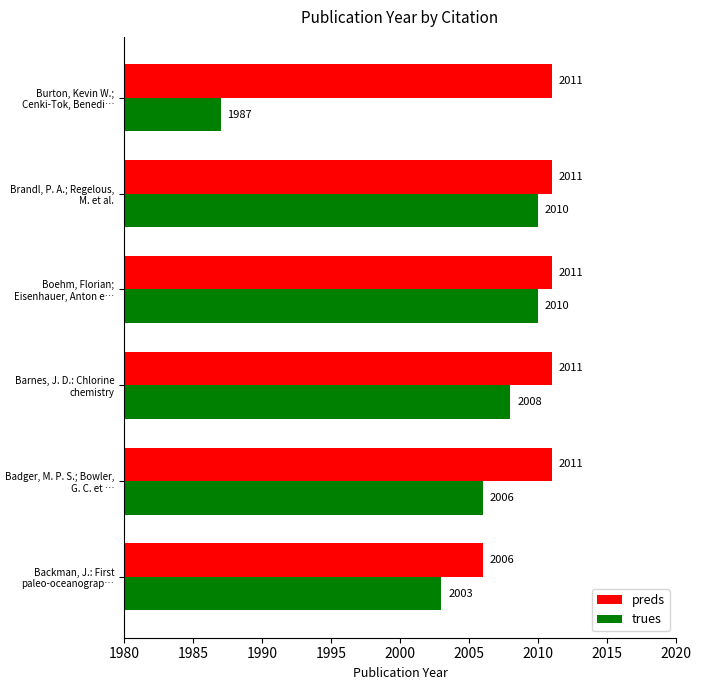

What is the minimum value shown in the chart?

1987